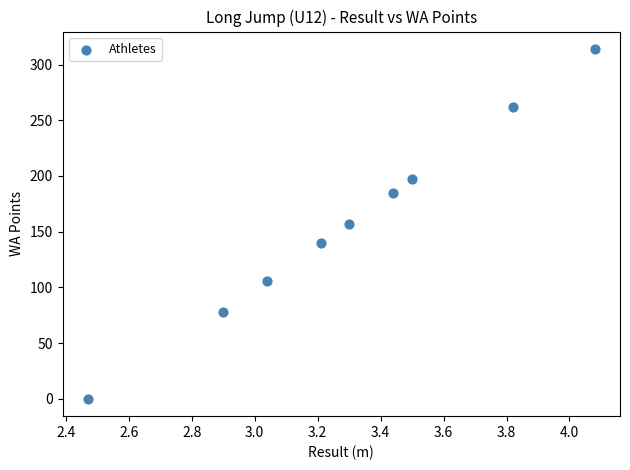

What is the range of Y values (max minus min)?

314